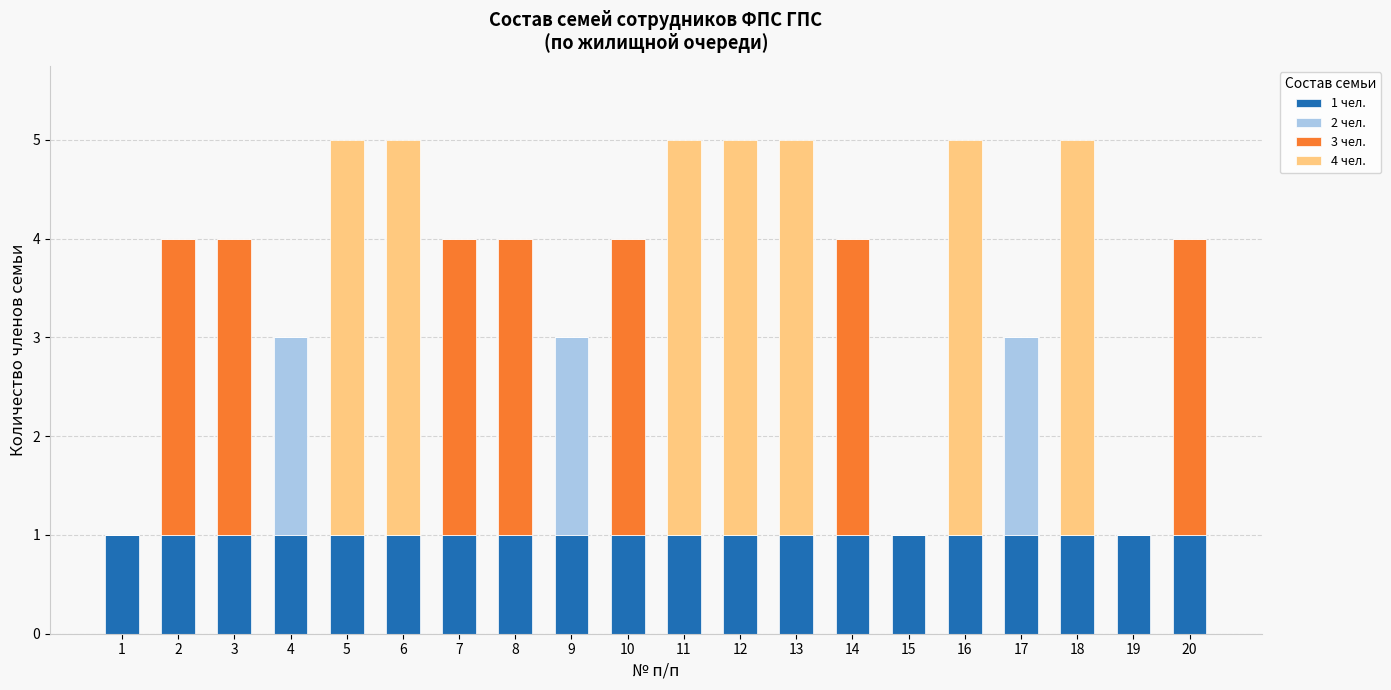

How many distinct data groups are displayed?

4